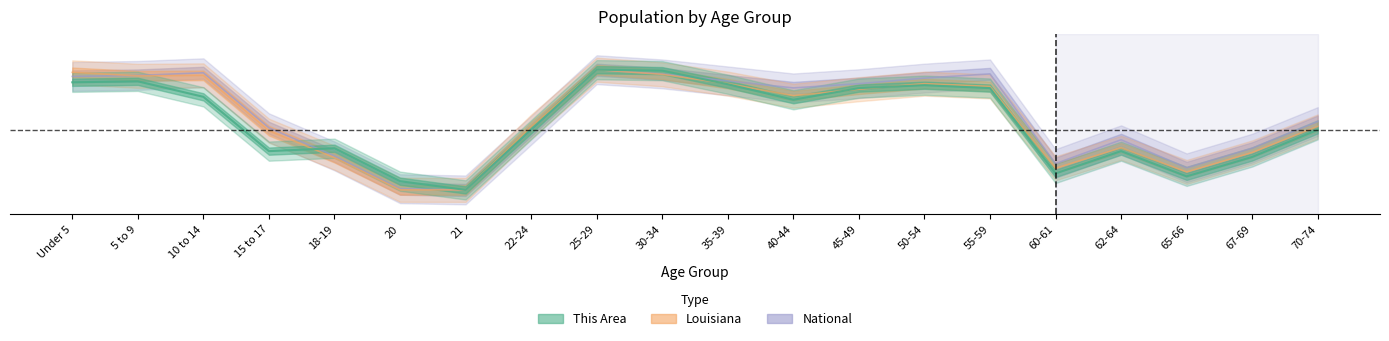

Reading left to right, what are all the values shown in this chart?

This Area: 0.9	0.9	0.8	0.3	0.3	0.1	0.0	0.5	1.0	1.0	0.9	0.8	0.8	0.9	0.8	0.1	0.3	0.1	0.3	0.5
Louisiana: 1.0	0.9	1.0	0.5	0.3	0.0	0.0	0.5	1.0	1.0	0.9	0.8	0.8	0.9	0.9	0.2	0.4	0.1	0.3	0.5
National: 0.9	1.0	1.0	0.5	0.3	0.0	0.0	0.5	1.0	1.0	0.9	0.8	0.9	0.9	1.0	0.2	0.4	0.2	0.3	0.6